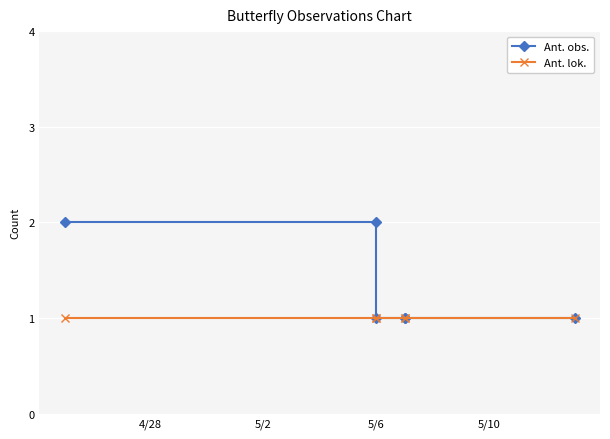

What is the difference between the maximum and minimum values in the Ant. obs. series?

1